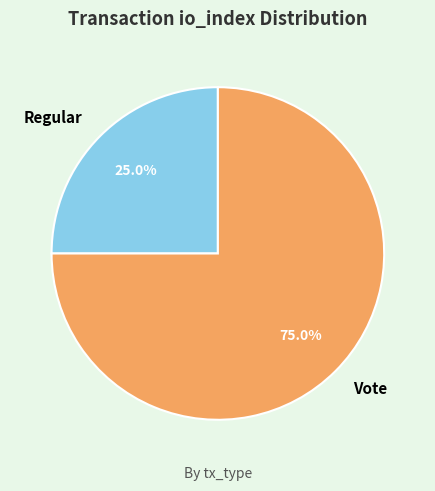

Rank the categories by value from lowest to highest.

Regular, Vote